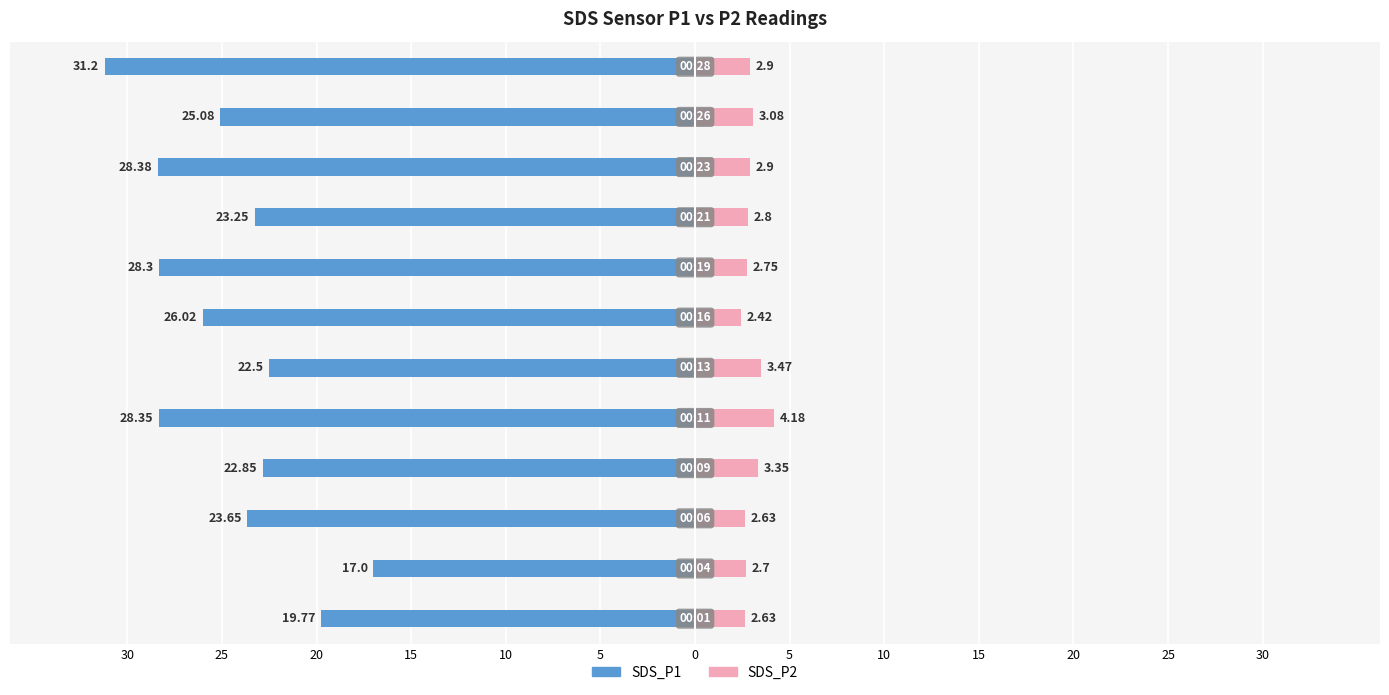

What is the sum of all SDS_P1 values?

-296.4